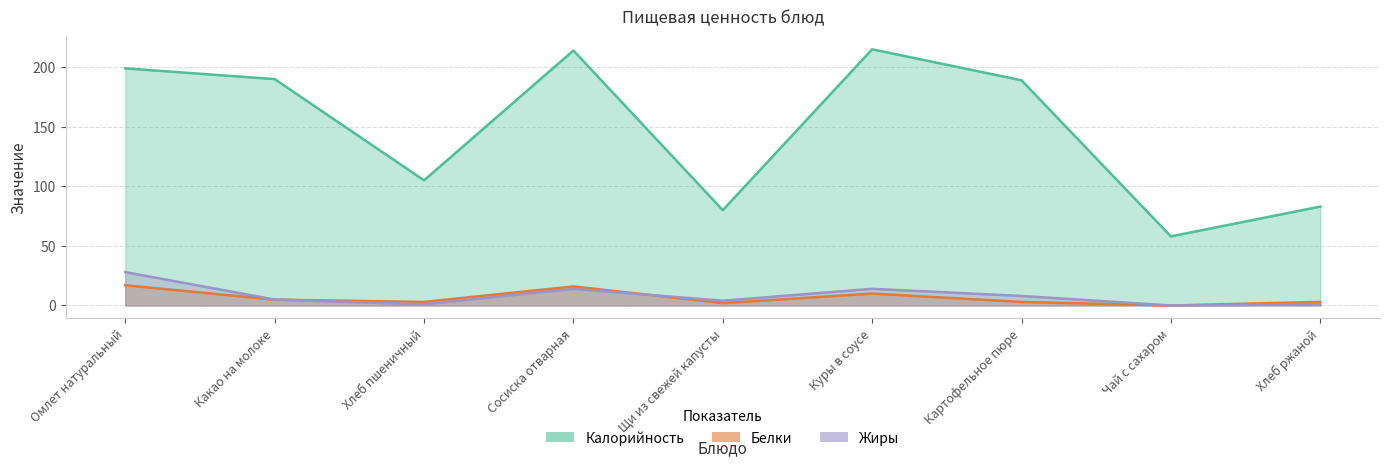

What is the sum of all Жиры values?

75.0